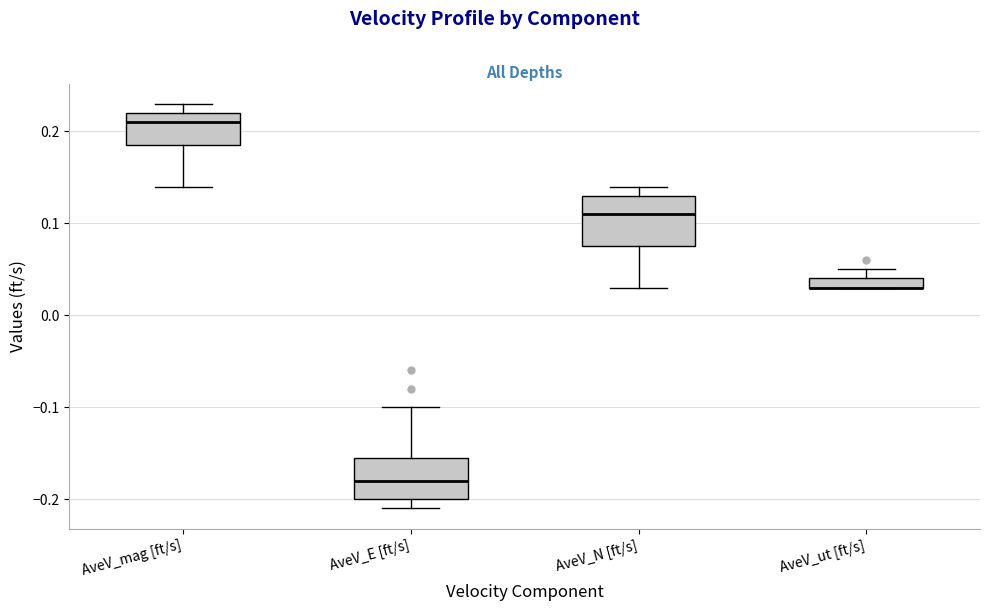

Where is the upper edge of the box for AveV_ut [ft/s] on the y-axis? The values are not printed on the chart, so give them approximately, as read against the axis.

0.04